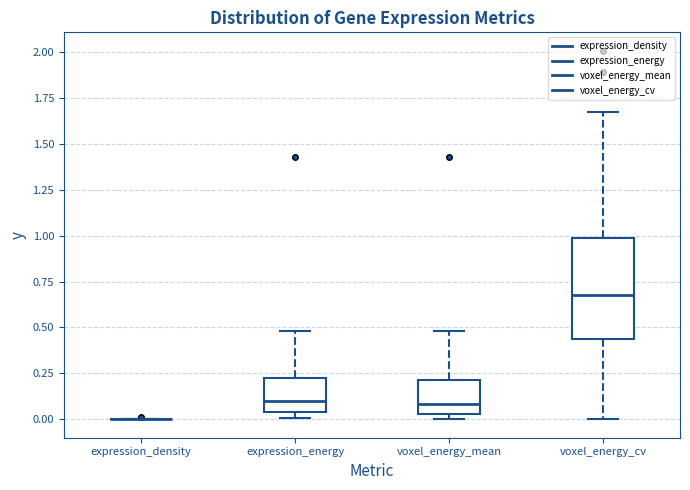

Where does the median line of the box for voxel_energy_cv sit on the y-axis? The values are not printed on the chart, so give them approximately, as read against the axis.

0.70